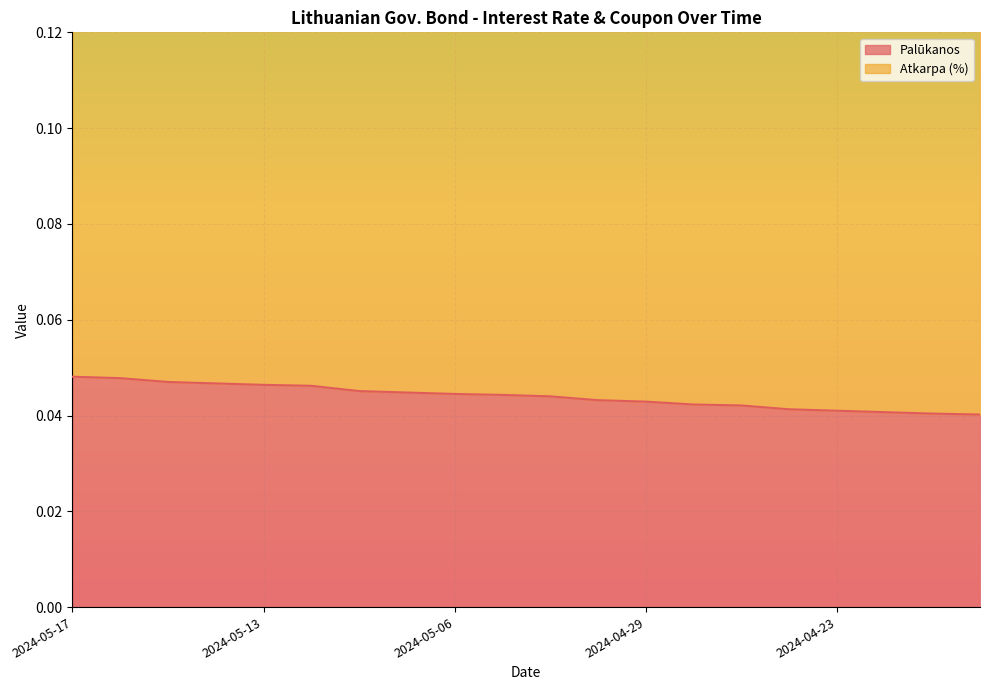

Which label corresponds to the smallest value in the chart?

2024-04-18